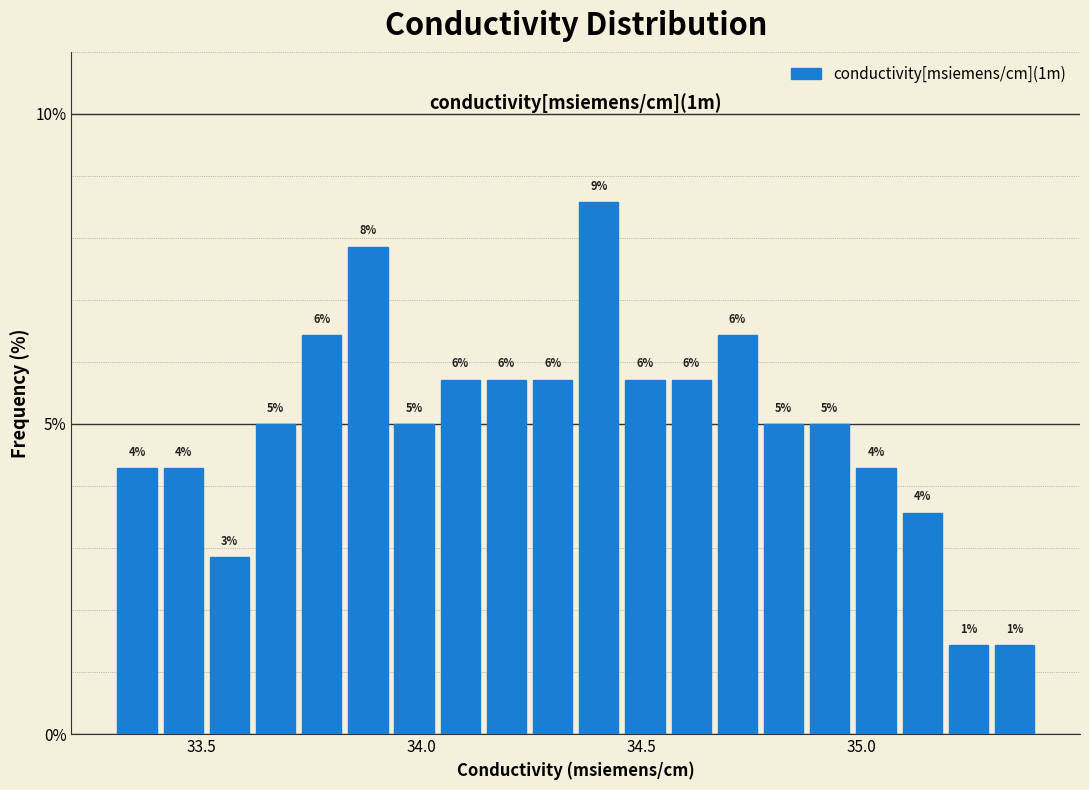

Around what value on the x-axis is the tallest bar? Give the approximate position of its centre, as read against the axis.

34.40